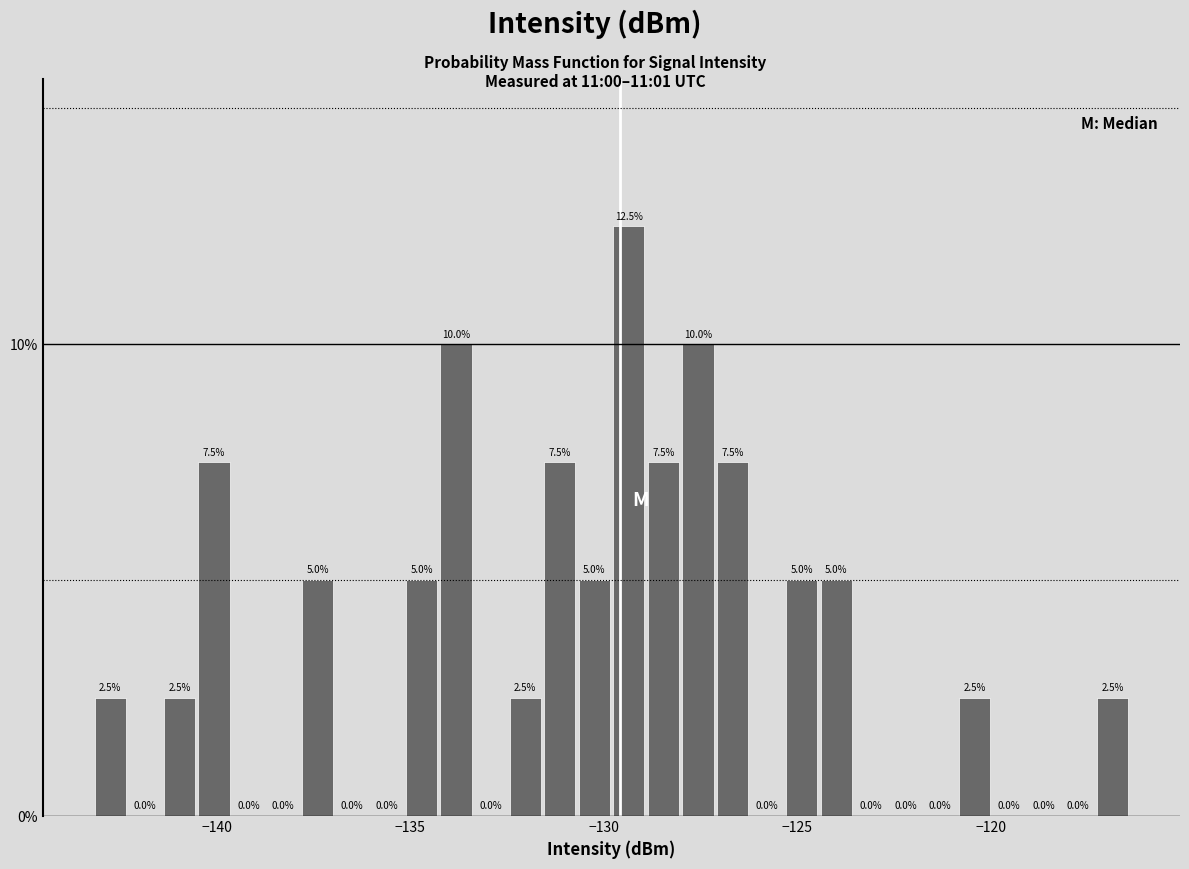

Read against the x-axis, roughly where is the centre of the tallest bar?

-129.5